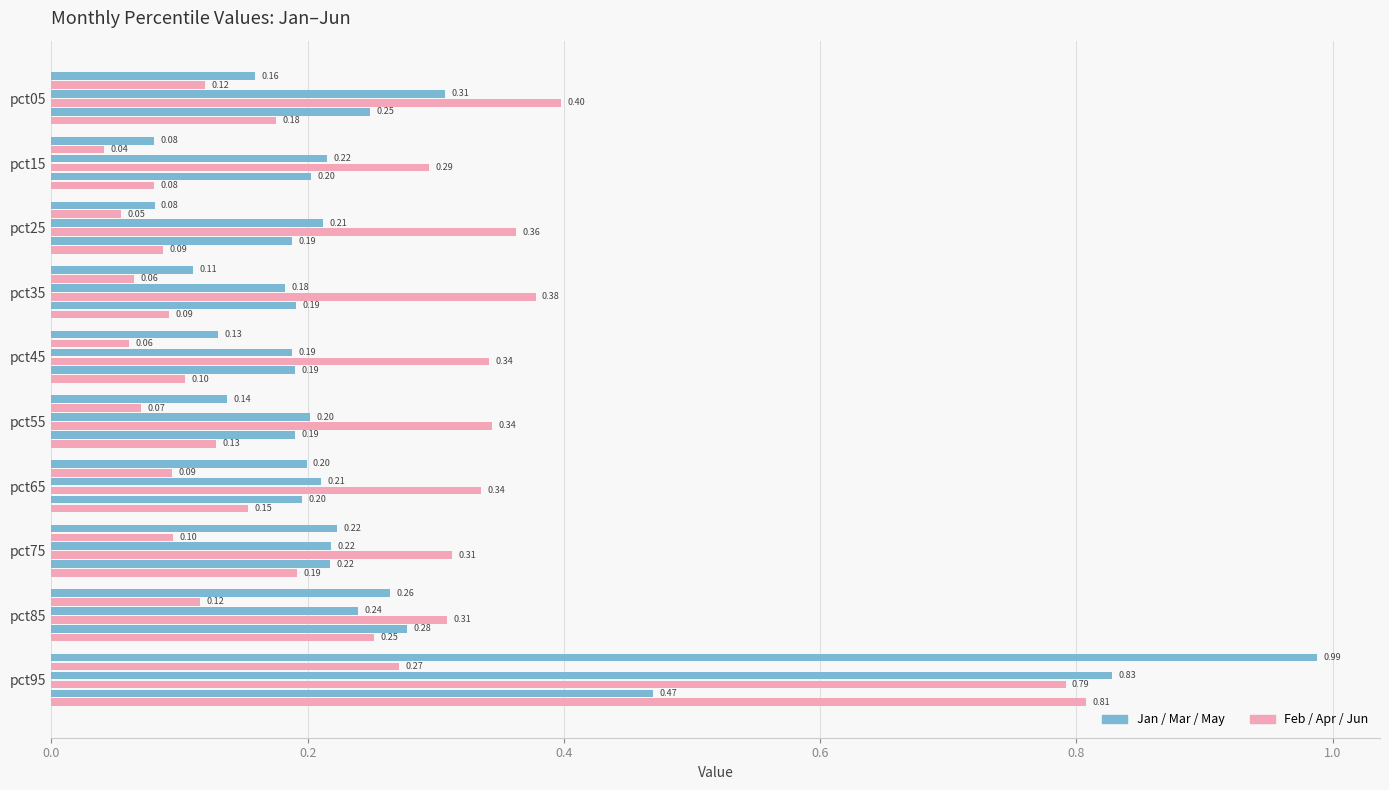

How many categories are shown in the chart?

10